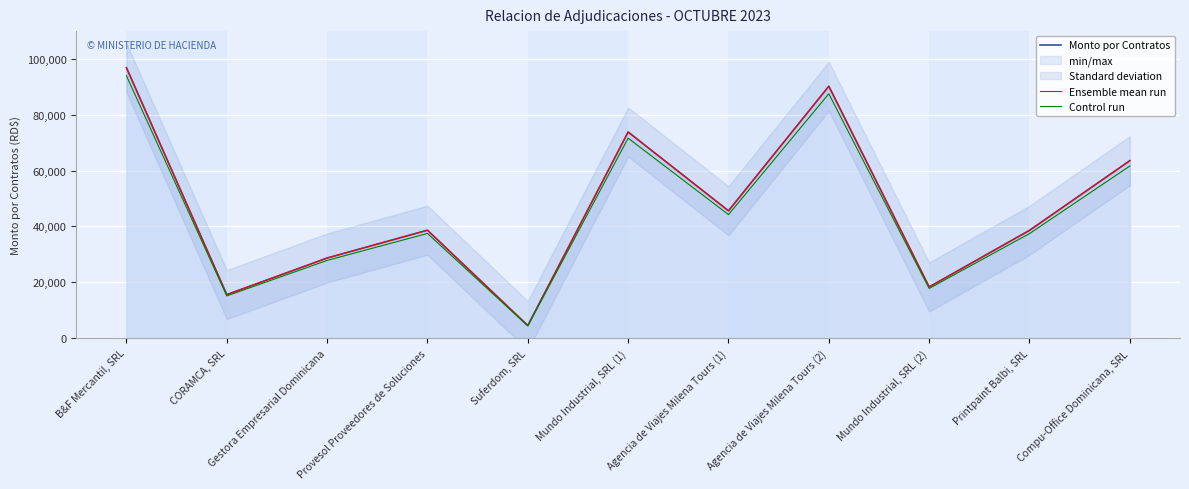

What value does the Control run series have at CORAMCA, SRL?

15095.1